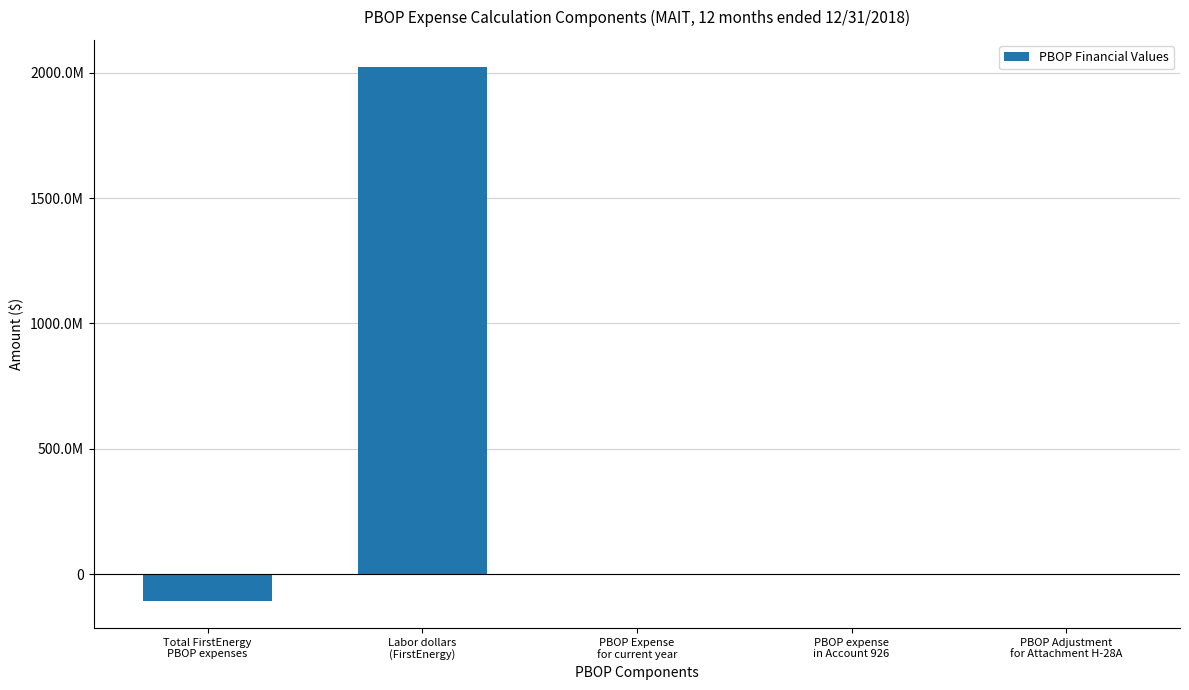

Are the bars horizontal?

No